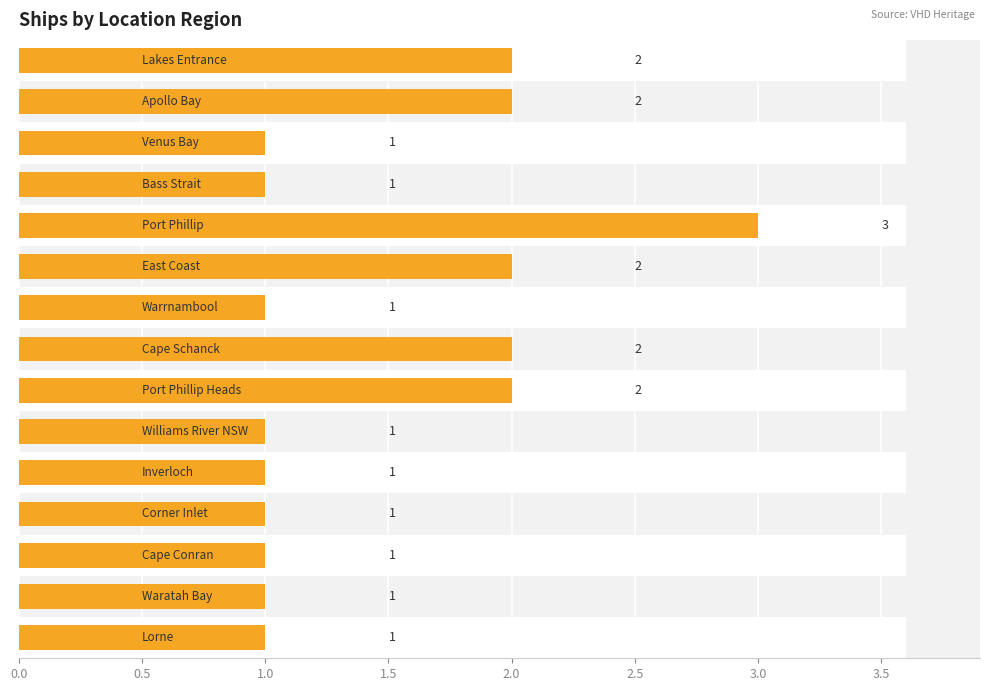

The chart shows a value of 1 at 2.0. True or false?

False